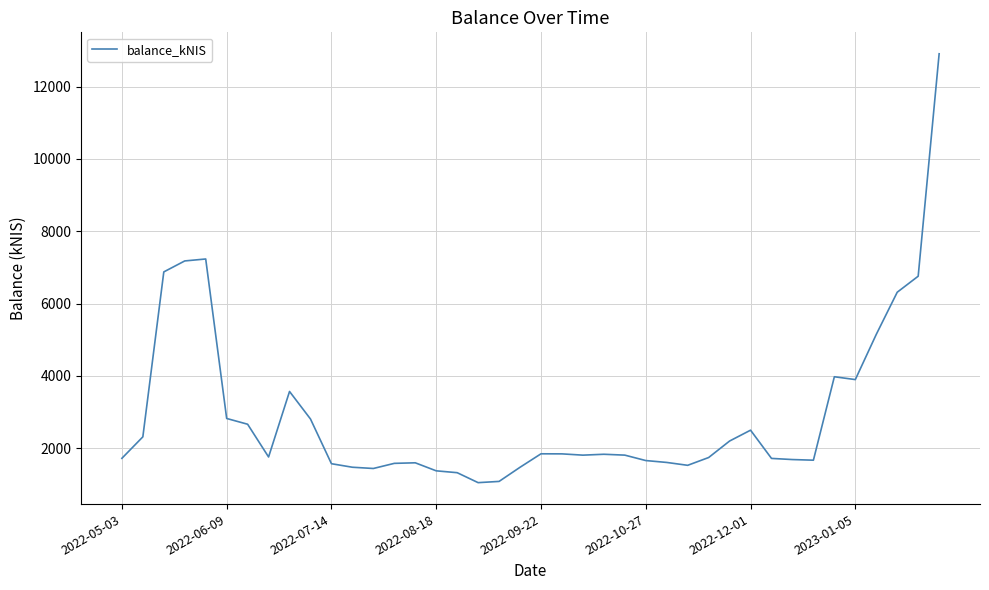

What is the smallest value displayed?

1050.0